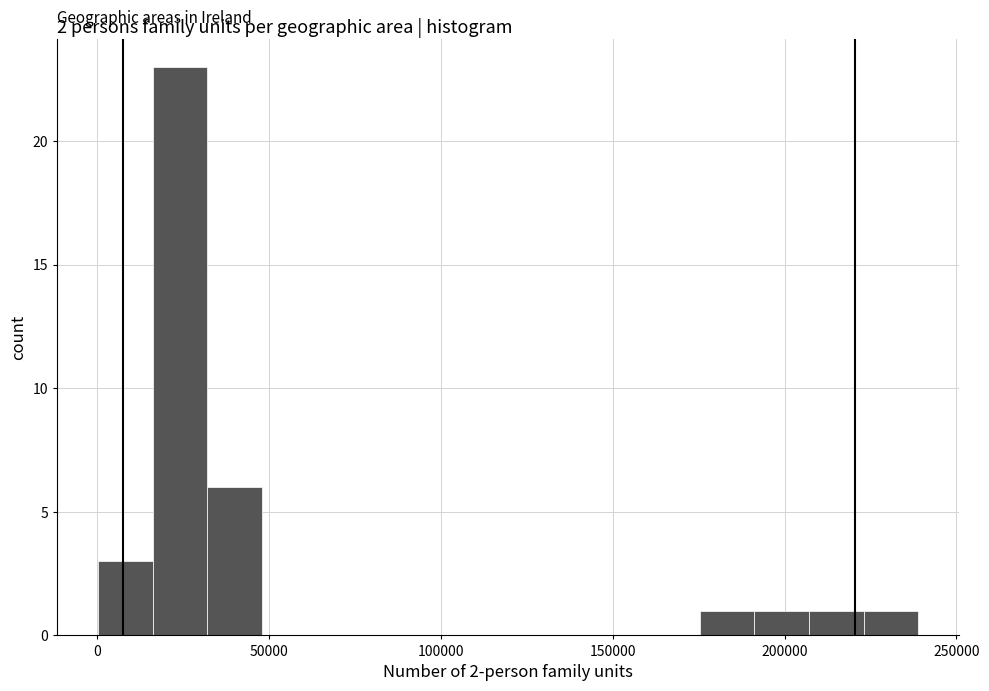

Around what value on the x-axis is the tallest bar? Give the approximate position of its centre, as read against the axis.

25000